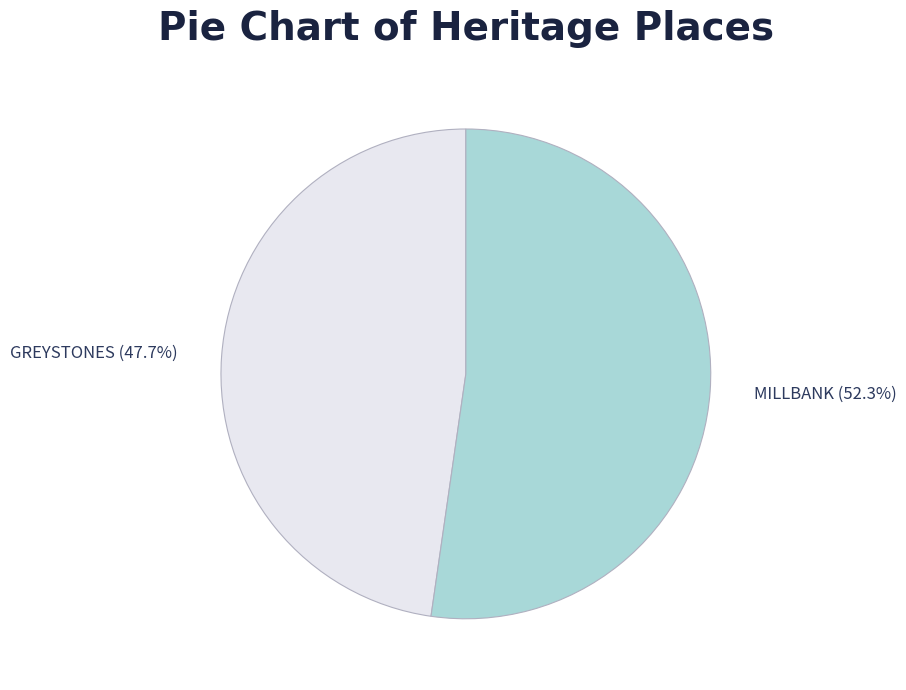

The MILLBANK slice represents 60% of the pie. True or false?

False